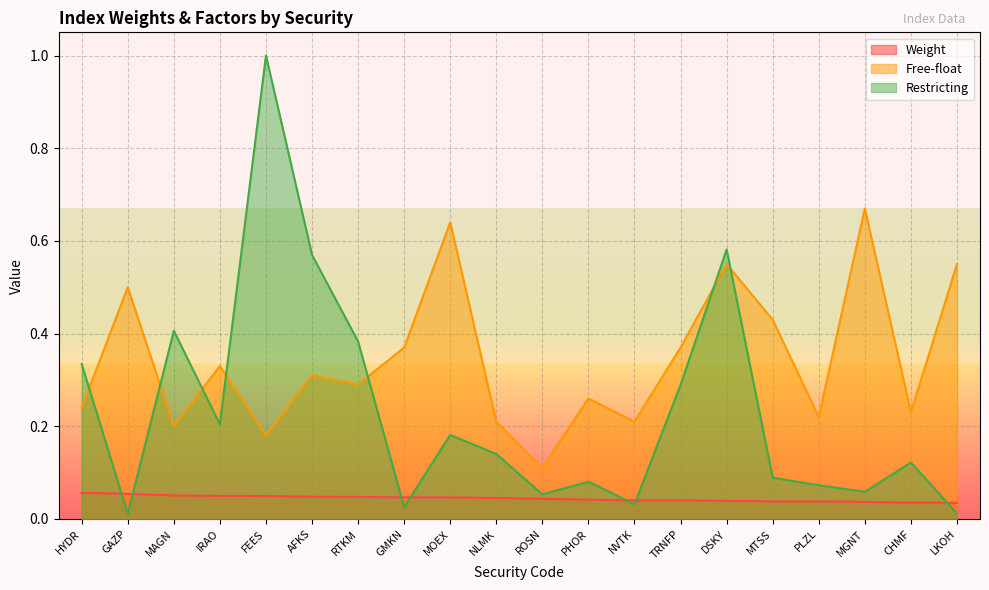

How many lines are shown in the chart?

3